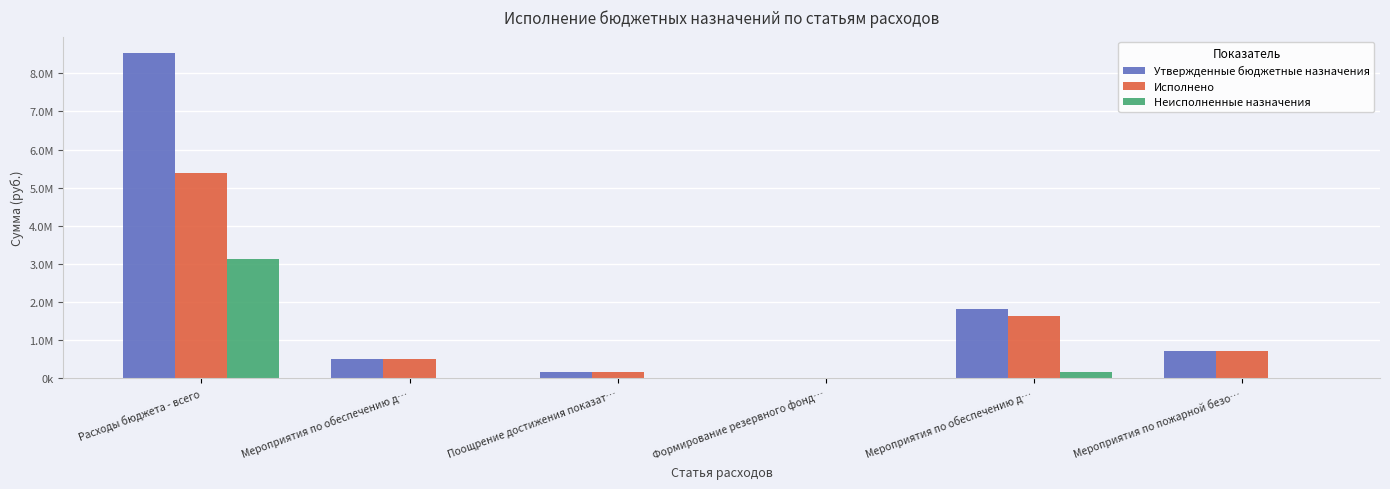

List the series in order of their overall mean, highest first.

Утвержденные бюджетные назначения, Исполнено, Неисполненные назначения